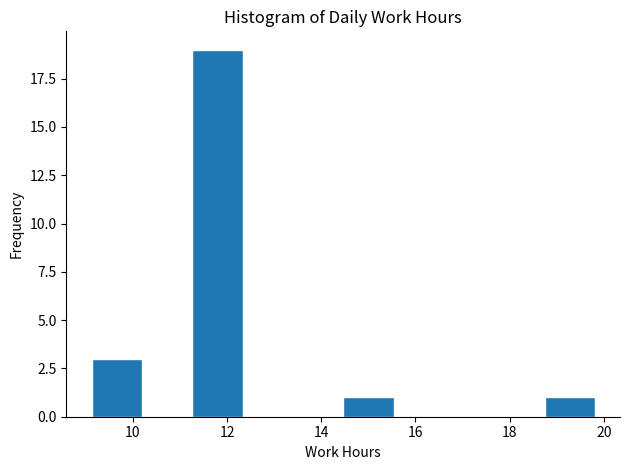

Reading left to right, list every bar in this chart as the range it spans on the x-axis followed by its height. Neither the bar edges nor the heights are printed on the chart, so give them approximately, as read against the axes.

9.2 to 10.2: 3
10.2 to 11.2: 0
11.2 to 12.4: 19
12.4 to 13.4: 0
13.4 to 14.4: 0
14.4 to 15.6: 1
15.6 to 16.6: 0
16.6 to 17.6: 0
17.6 to 18.8: 0
18.8 to 19.8: 1